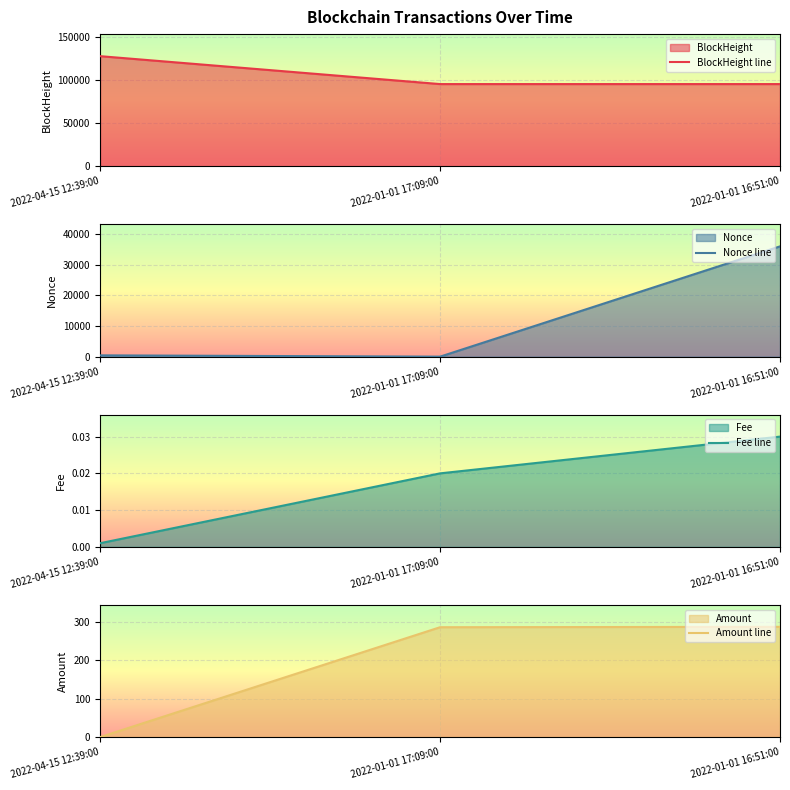

What is the difference between the Amount line values at 2022-01-01 16:51:00 and 2022-04-15 12:39:00?

287.5